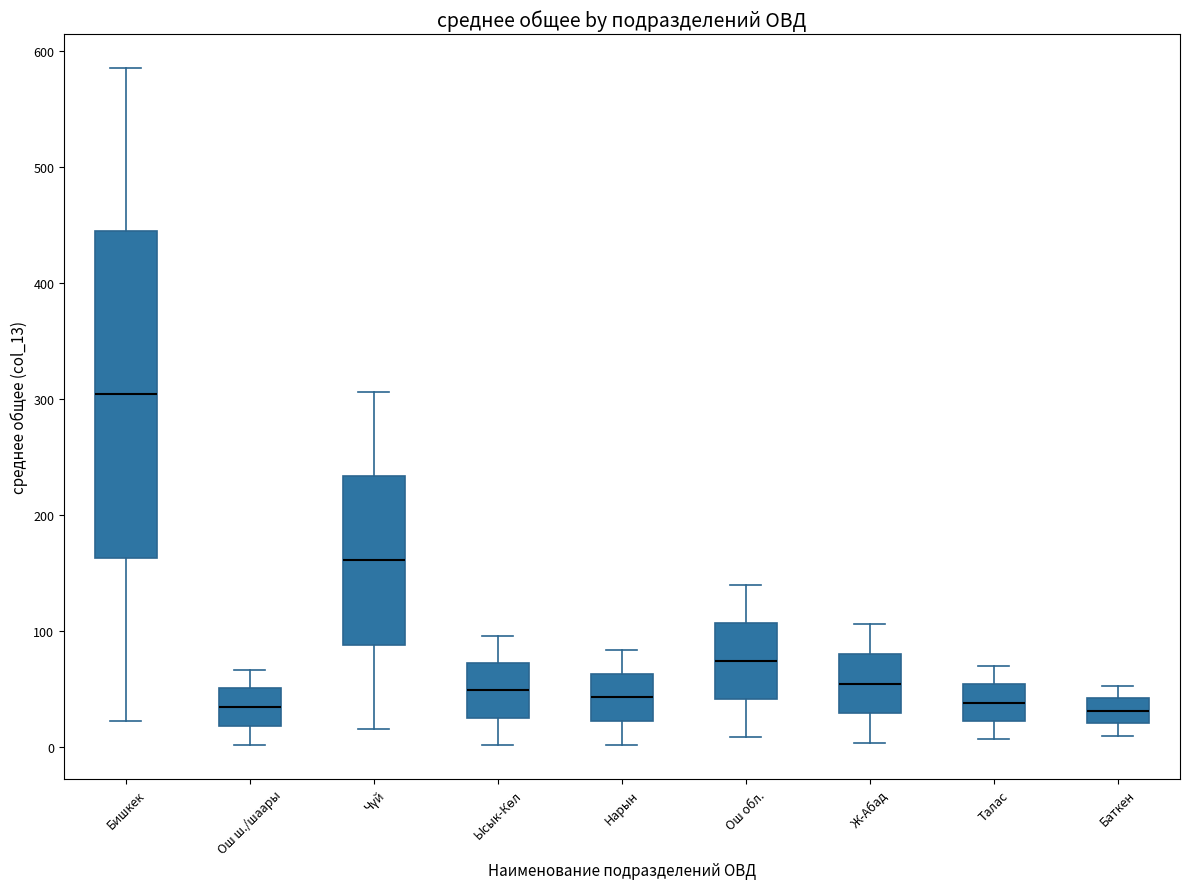

Which box's median line is the highest?

Бишкек